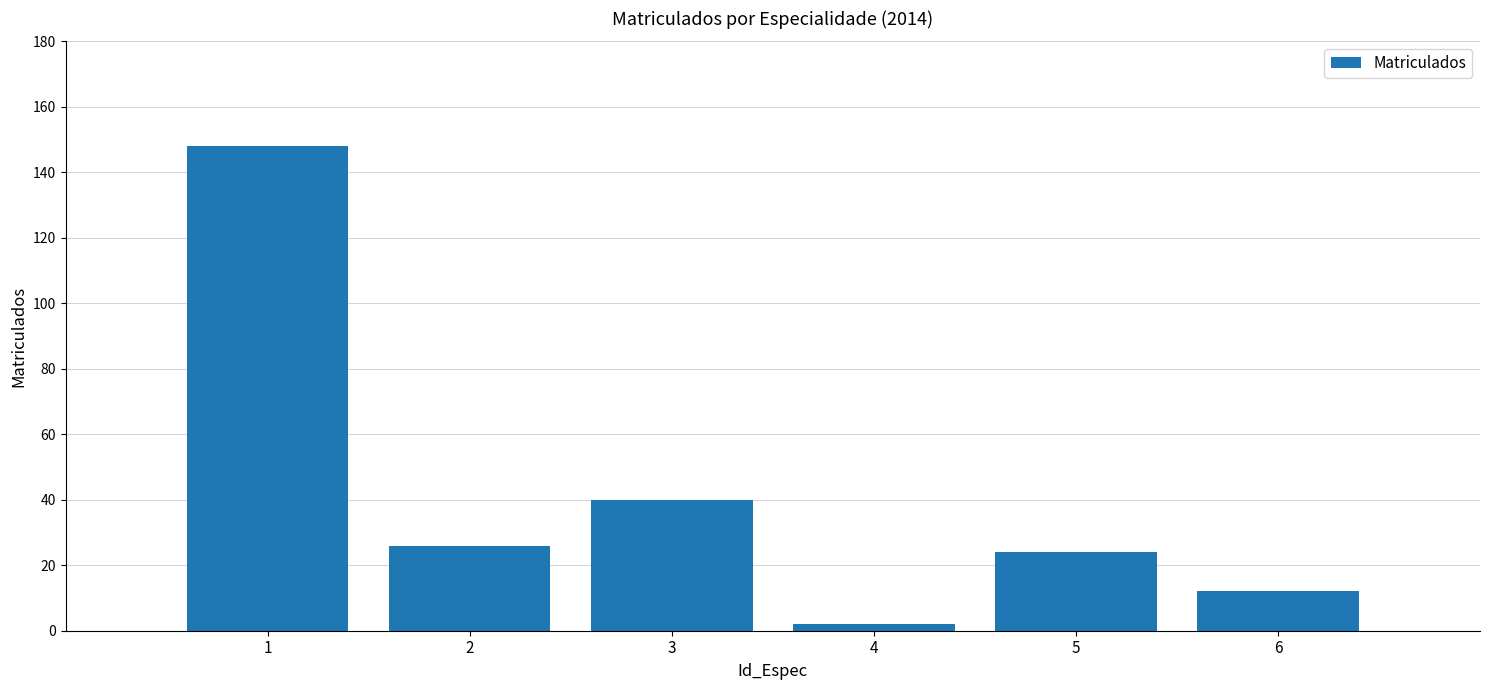

The value at 3 is 27. True or false?

False